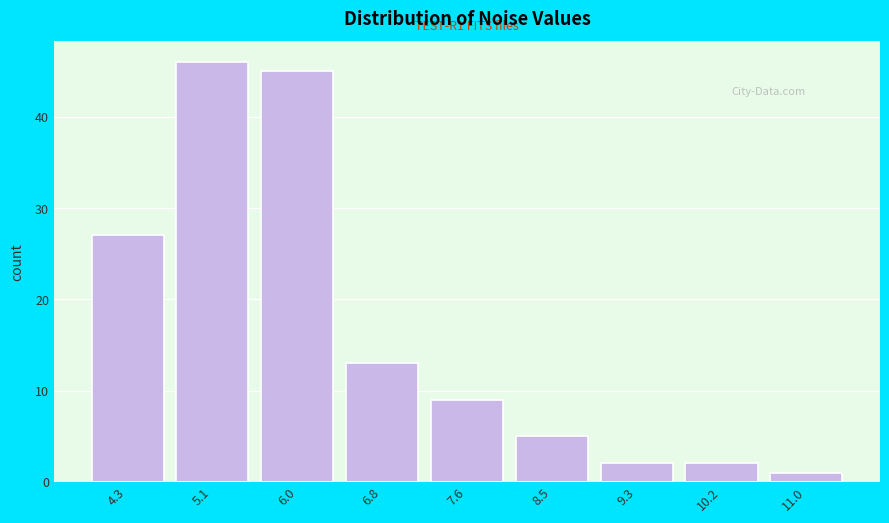

Reading right to left, transcribe all the data shown in this chart.

11.0=1	10.2=2	9.3=2	8.5=5	7.6=9	6.8=13	6.0=45	5.1=46	4.3=27